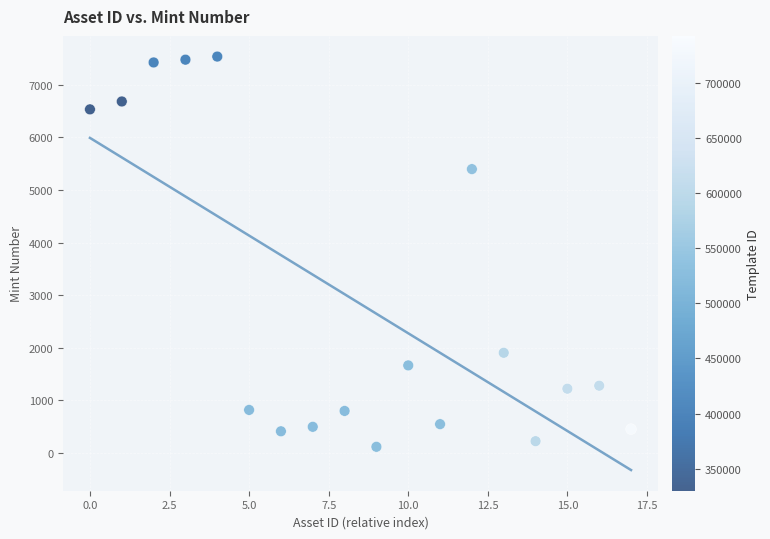

What Y value in the scatter plot is closest to 3825?

5396